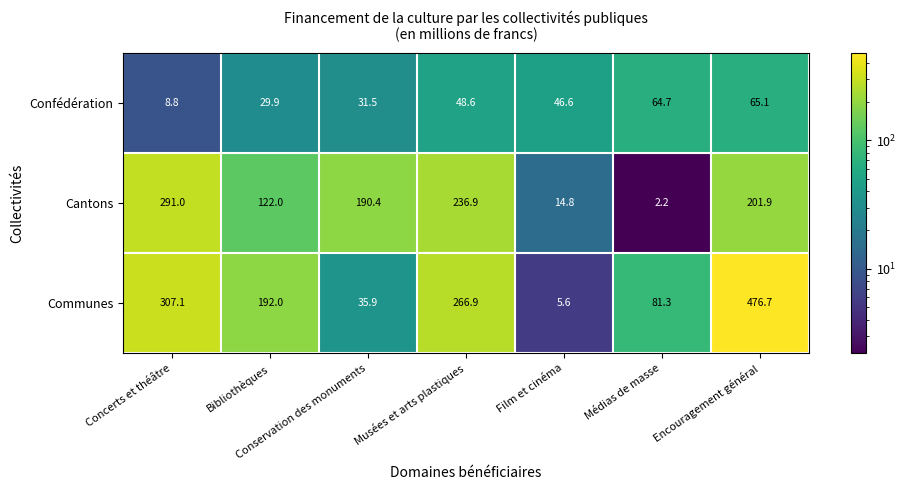

What is the average value of the Cantons series?

151.3